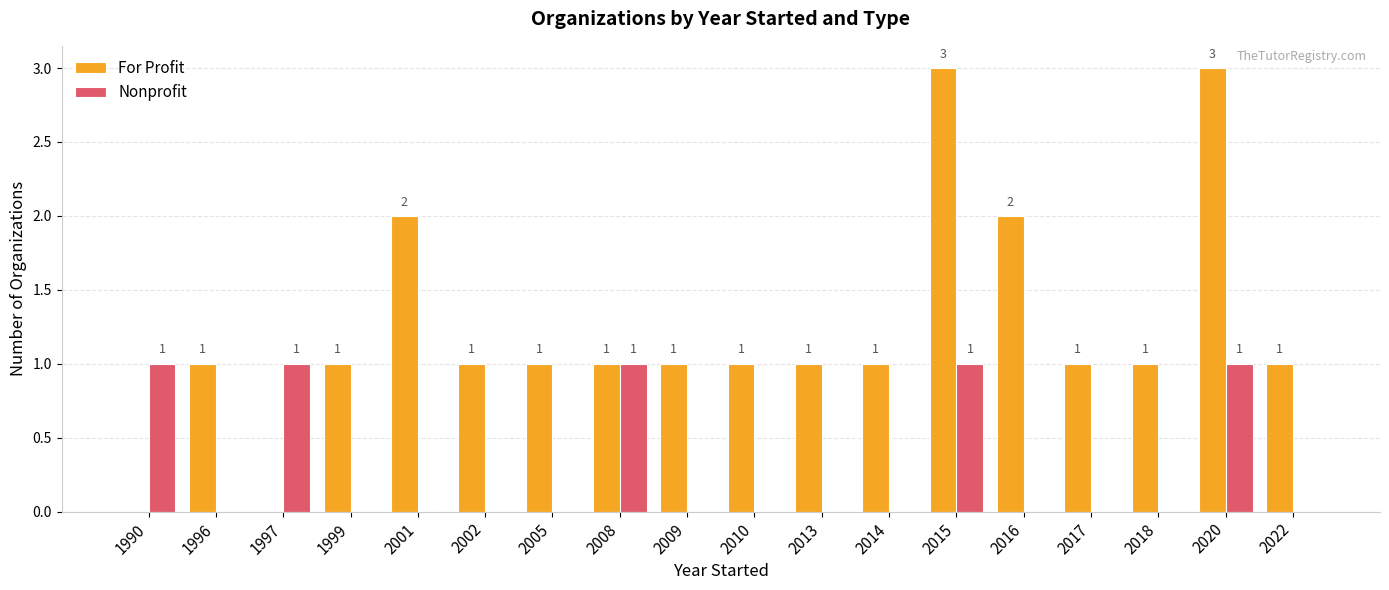

The value of For Profit at 2002 is 2. True or false?

False